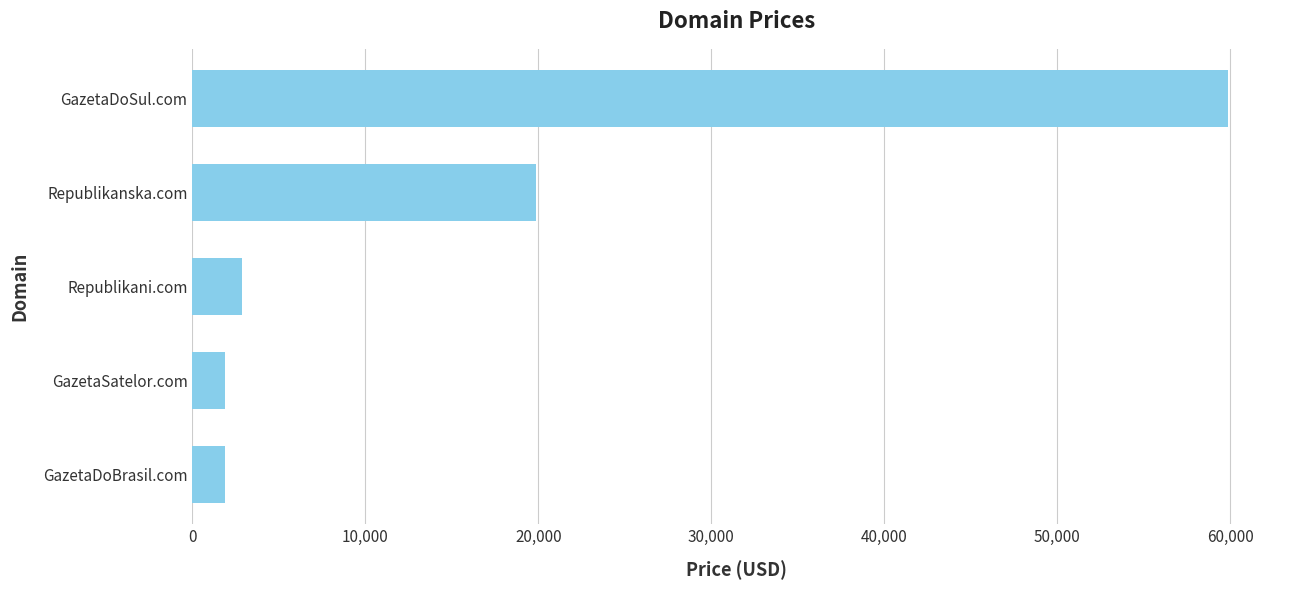

The chart shows a value of 18174 at GazetaDoSul.com. True or false?

False